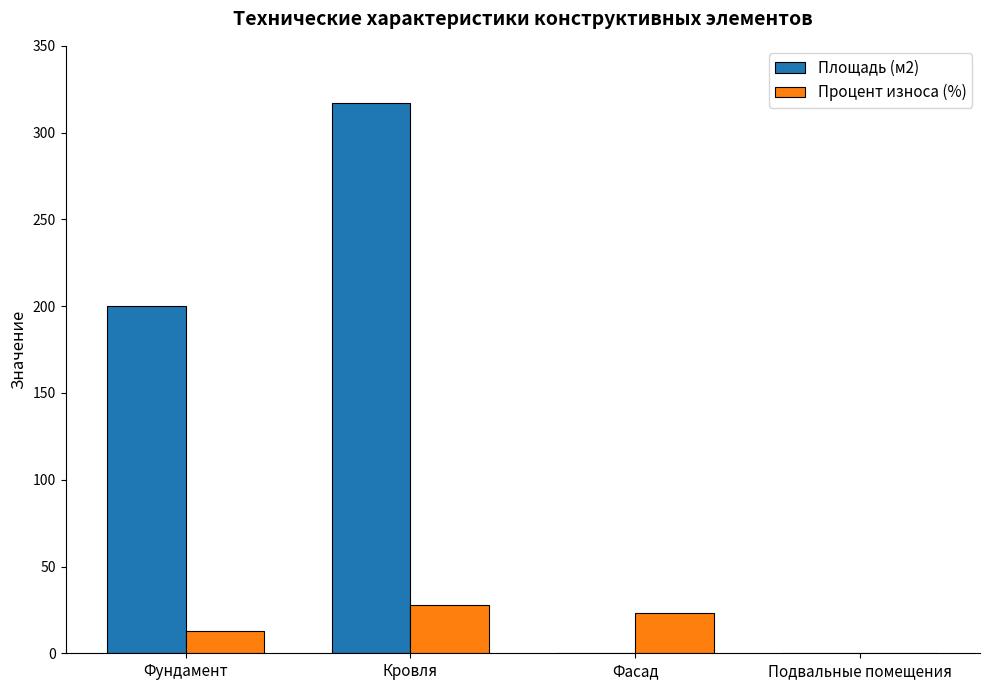

Is the value of Площадь (м2) at Фундамент greater than the value of Процент износа (%) at Подвальные помещения?

Yes